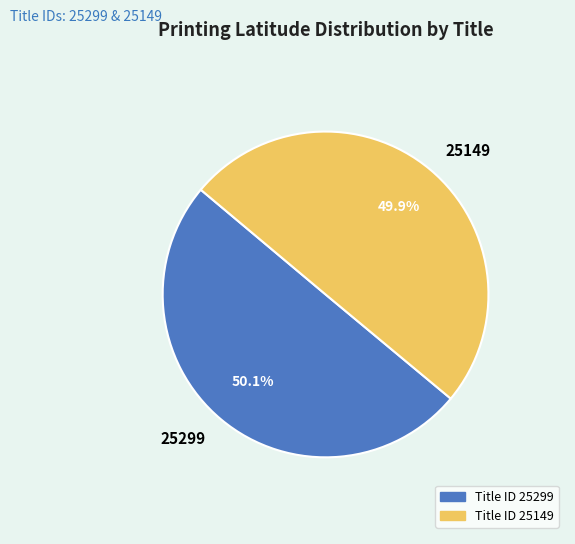

What percentage is NOT represented by Title ID 25149?

50.1%